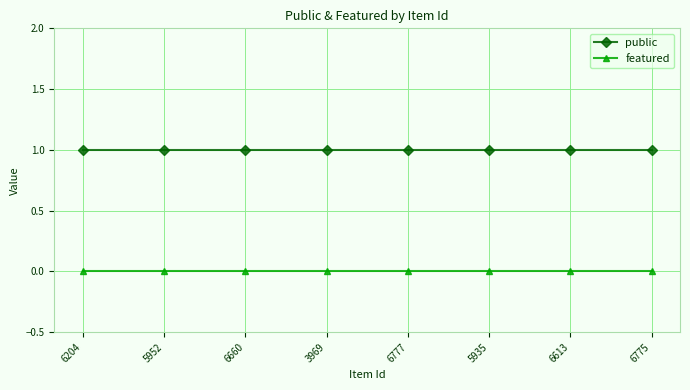

What position from the left is 6204?

1